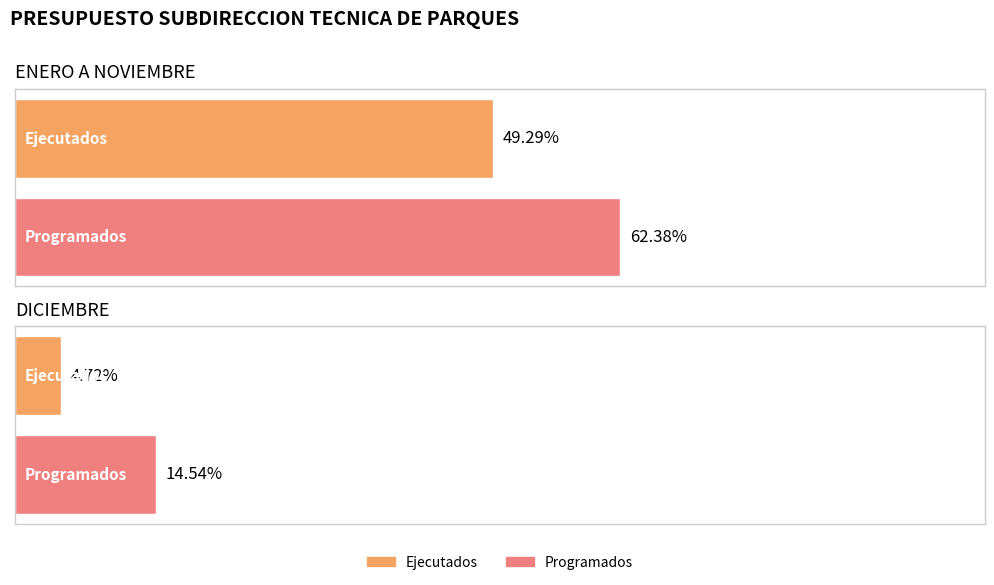

Which label corresponds to the largest value in the chart?

ENERO A NOVIEMBRE